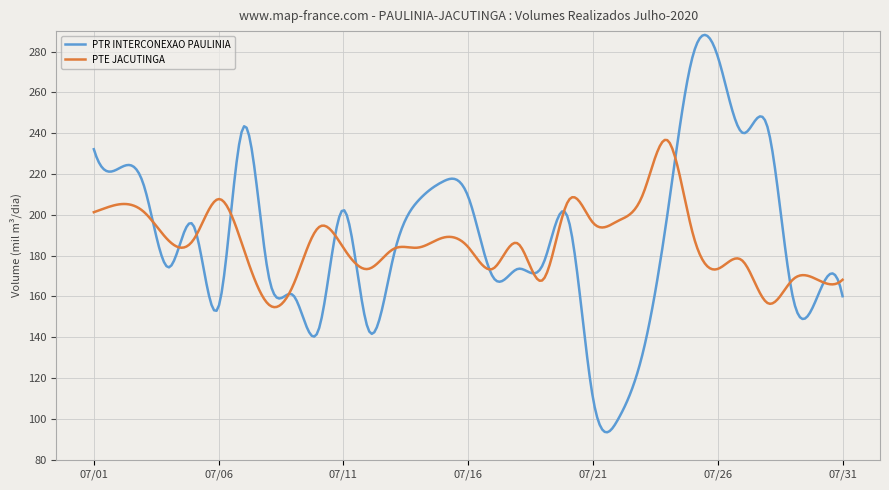

What is the minimum value shown in the chart?

93.5